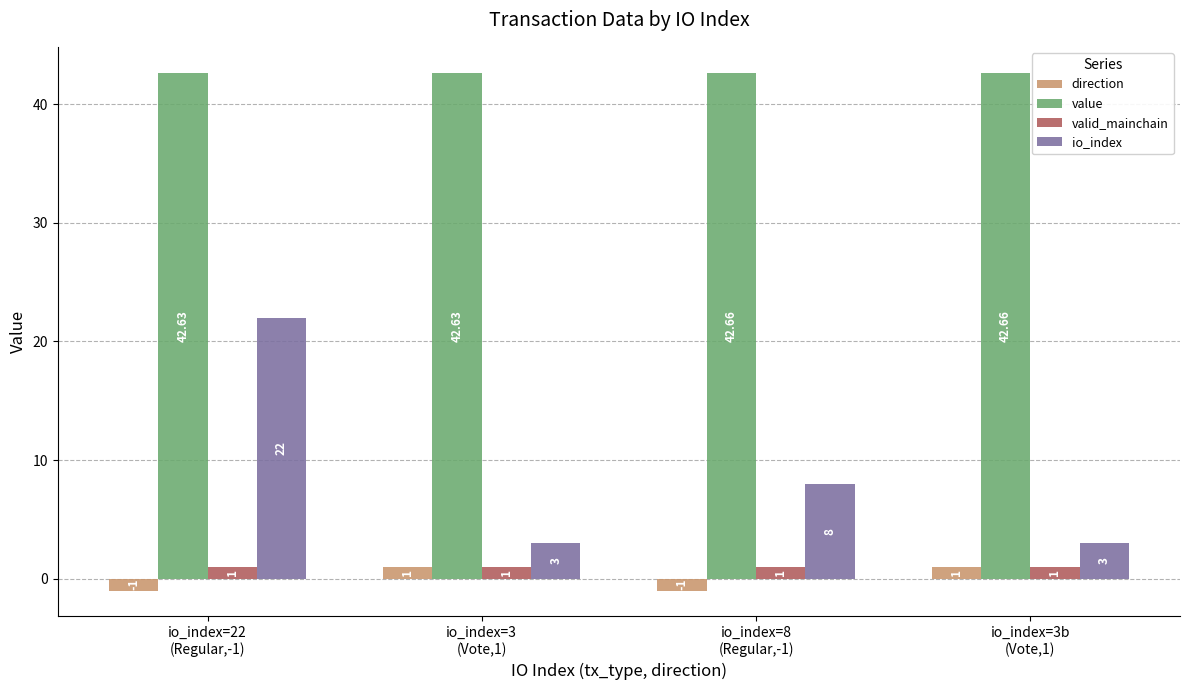

Is the value of value at io_index=22
(Regular,-1) greater than the value of direction at io_index=3
(Vote,1)?

Yes